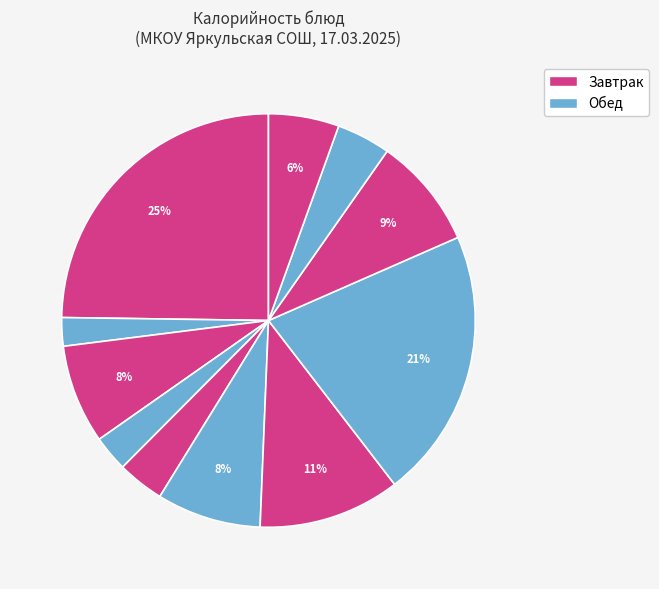

How many slices are in this pie chart?

11